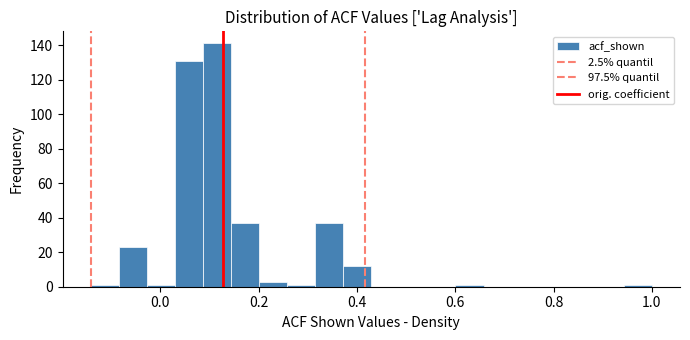

Read against the x-axis, roughly where is the centre of the tallest bar?

0.12